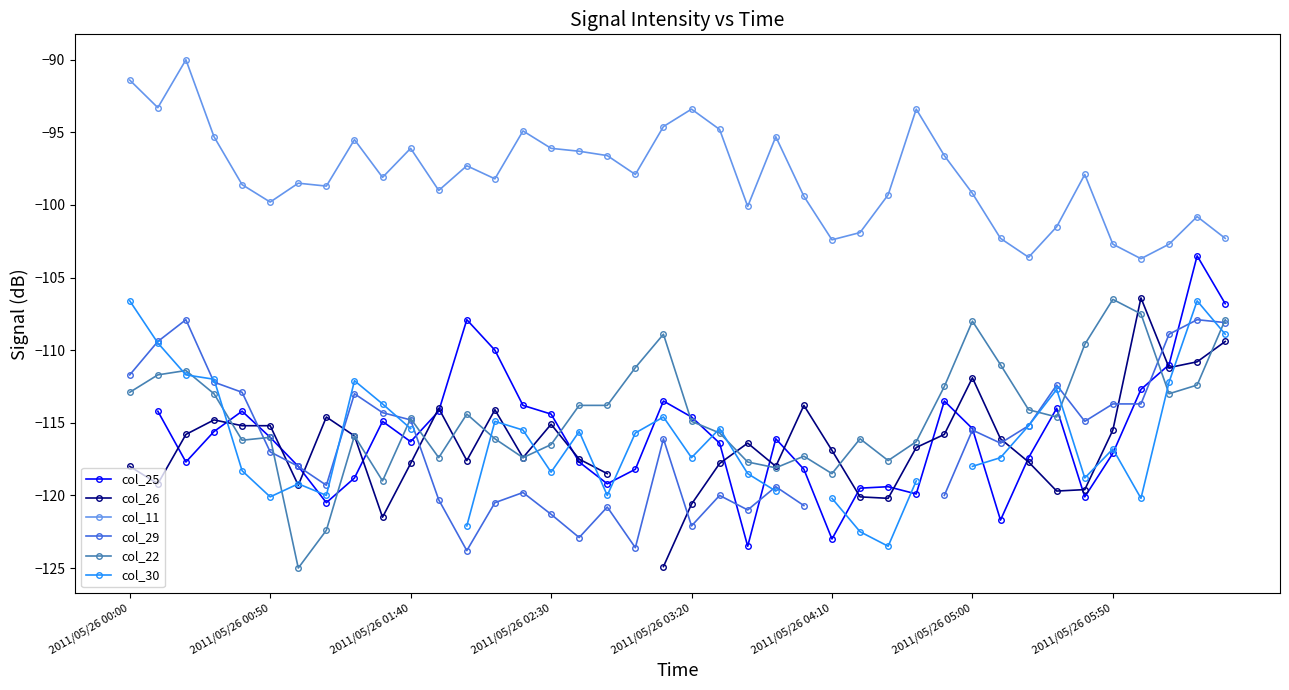

What is the approximate value of col_22 at 37?

-113.0